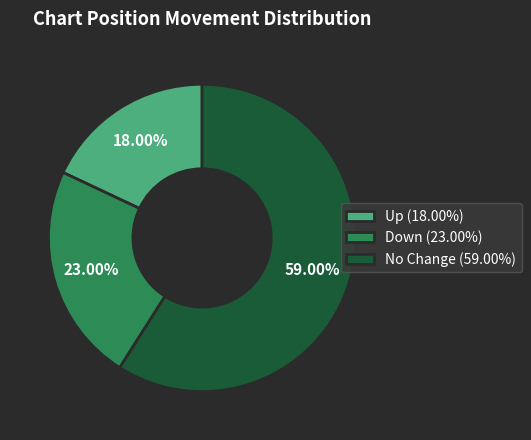

Do No Change (59.00%) and Down (23.00%) together represent more than half of the pie?

Yes